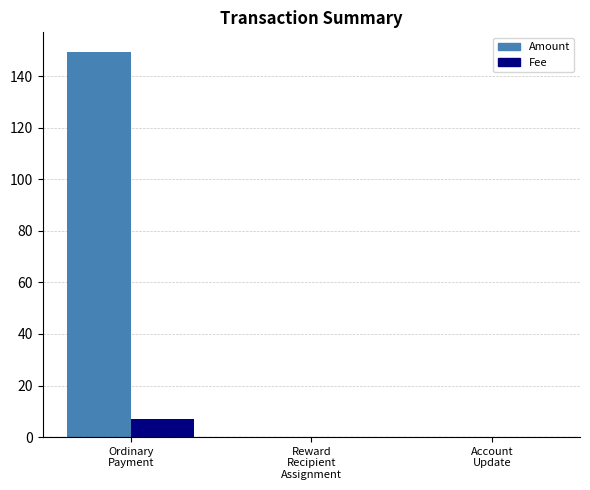

Which series has the largest range (max minus min)?

Amount